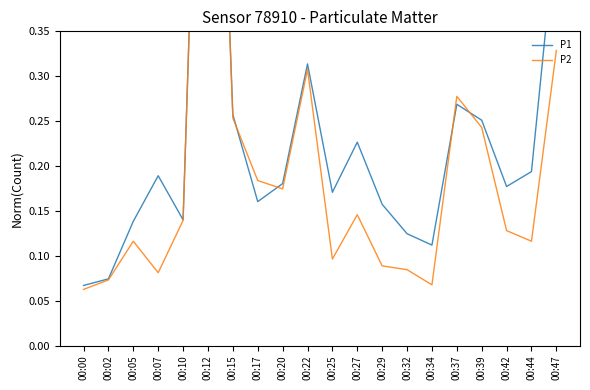

At which category does P1 reach its first local peak?

00:07